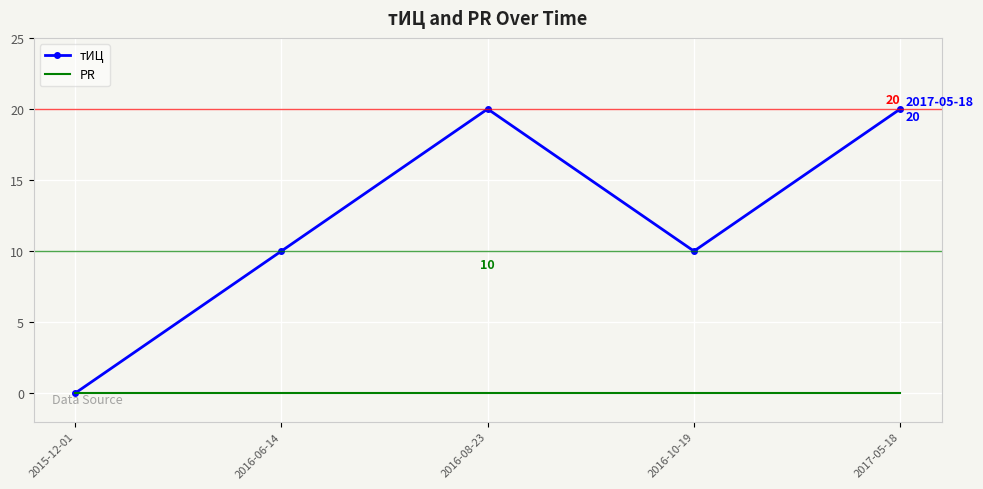

What is the difference between the highest and lowest values at 2016-06-14?

10